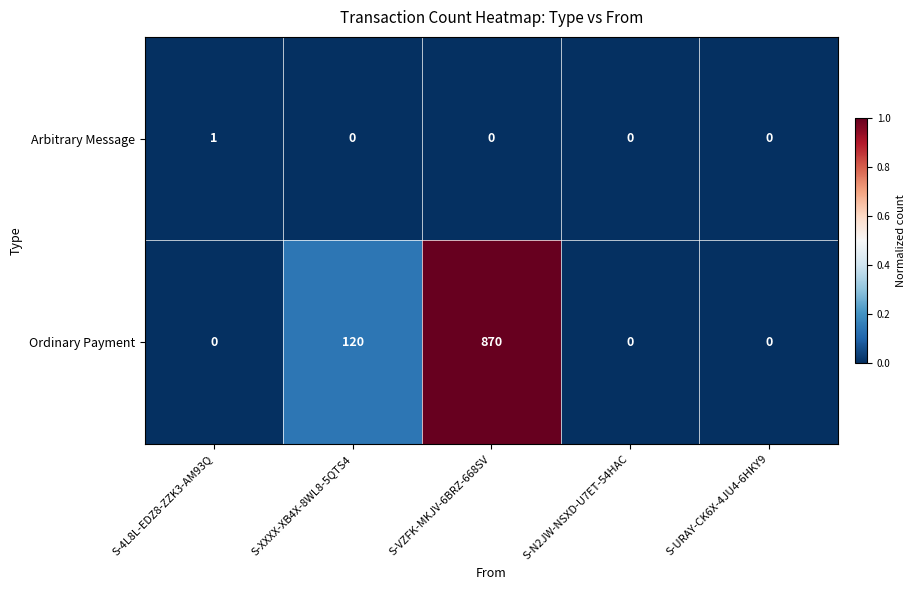

Reading left to right, list all the values displayed in this chart.

Arbitrary Message: S-4L8L-EDZ8-ZZK3-AM93Q=1	S-XXXX-XB4X-8WL8-5QTS4=0	S-VZFK-MKJV-6BRZ-668SV=0	S-N2JW-NSXD-U7ET-54HAC=0	S-URAY-CK6X-4JU4-6HKY9=0
Ordinary Payment: S-4L8L-EDZ8-ZZK3-AM93Q=0	S-XXXX-XB4X-8WL8-5QTS4=120	S-VZFK-MKJV-6BRZ-668SV=870	S-N2JW-NSXD-U7ET-54HAC=0	S-URAY-CK6X-4JU4-6HKY9=0